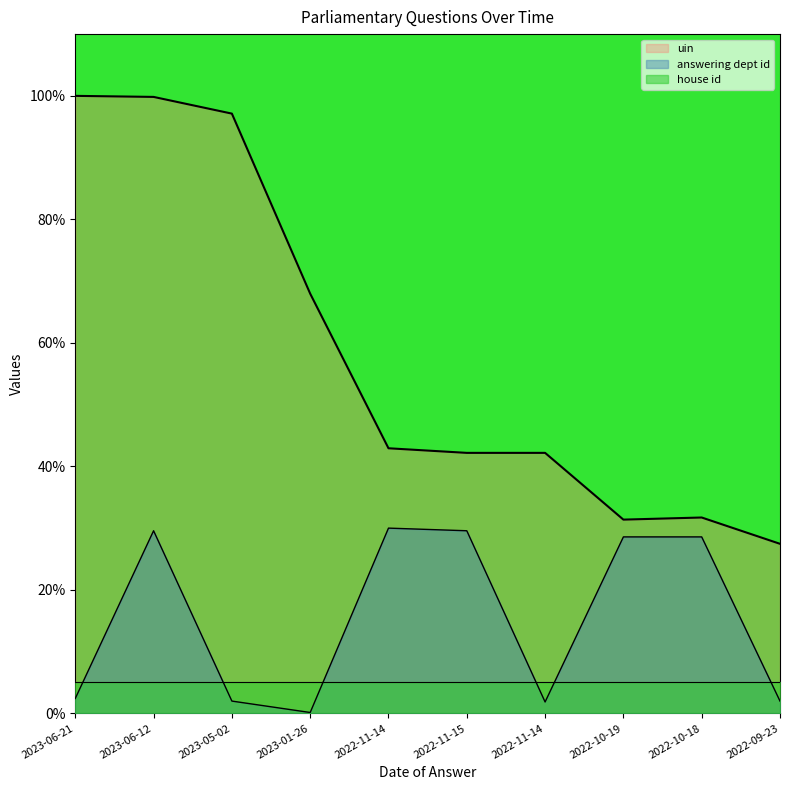

What are all the series names shown in the legend?

uin, answering dept id, house id